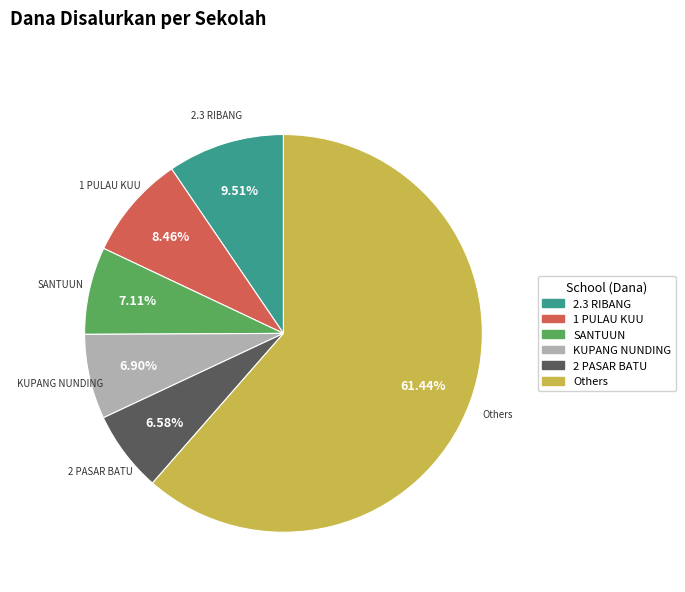

How many segments does this pie chart have?

6